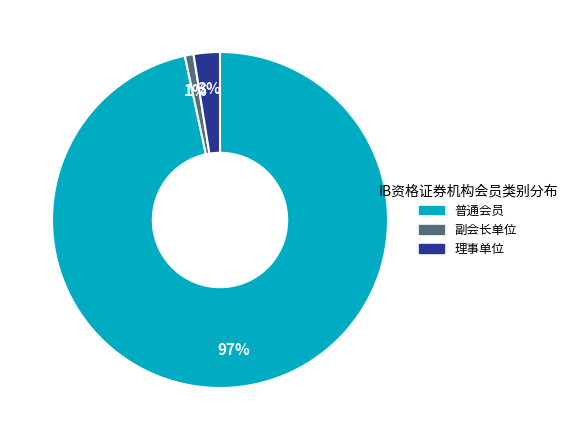

How many slices are in this pie chart?

3